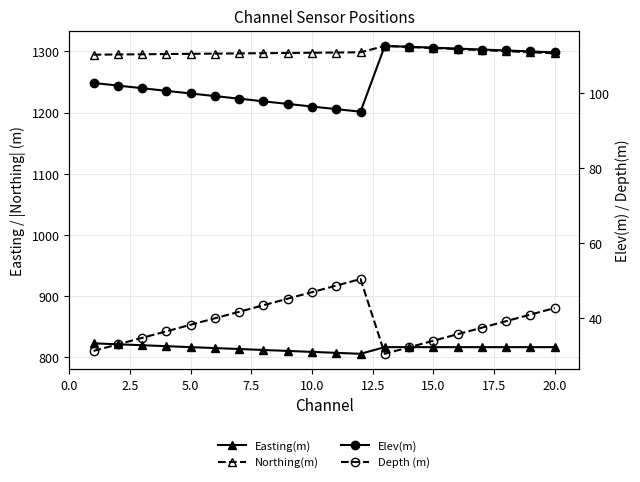

What is the difference between the maximum and minimum values in the Northing(m) series?

14.3